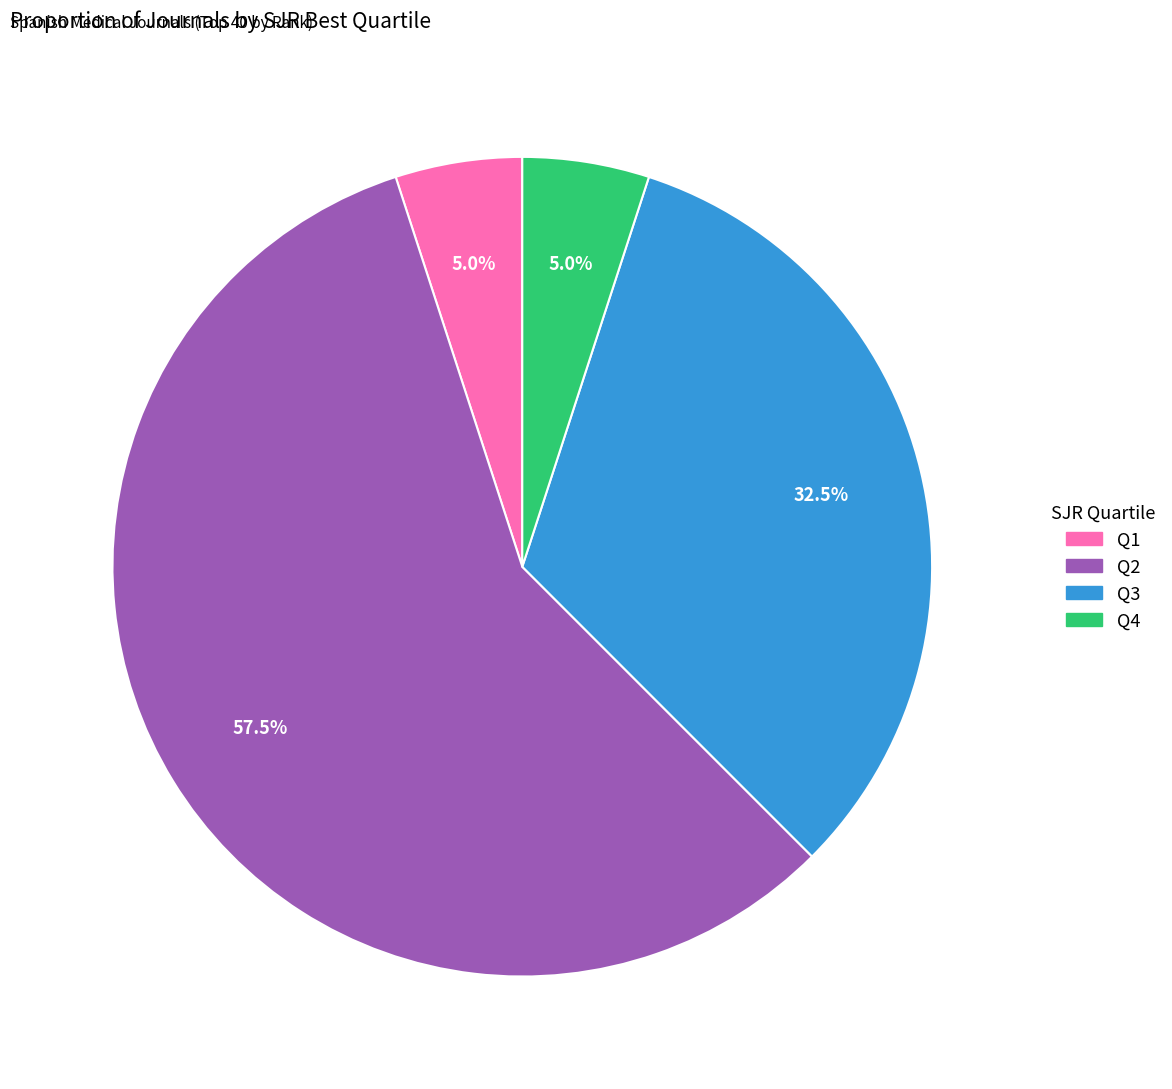

To the nearest percent, what is the average slice percentage?

25%